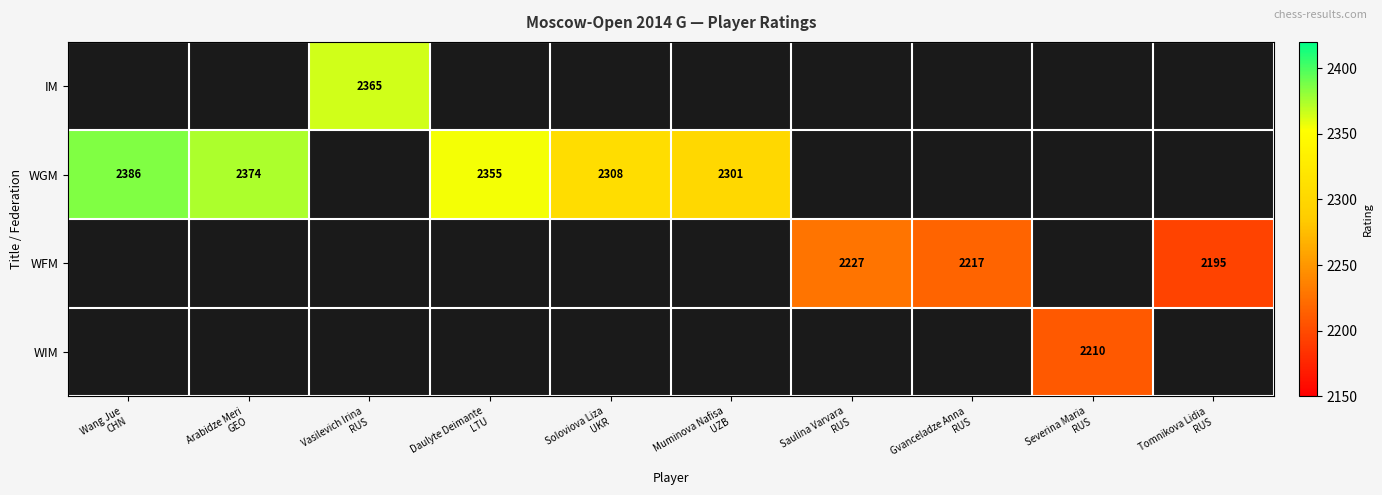

At Daulyte Deimante LTU, list the series in order from largest to smallest.

IM, WGM, WFM, WIM